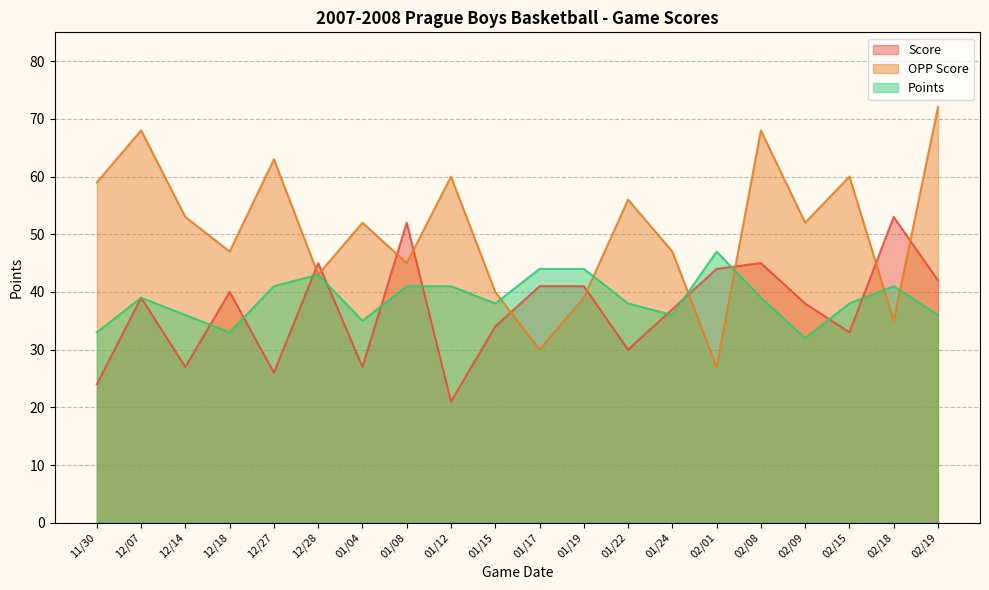

What is the difference between the maximum and minimum values in the Score series?

32